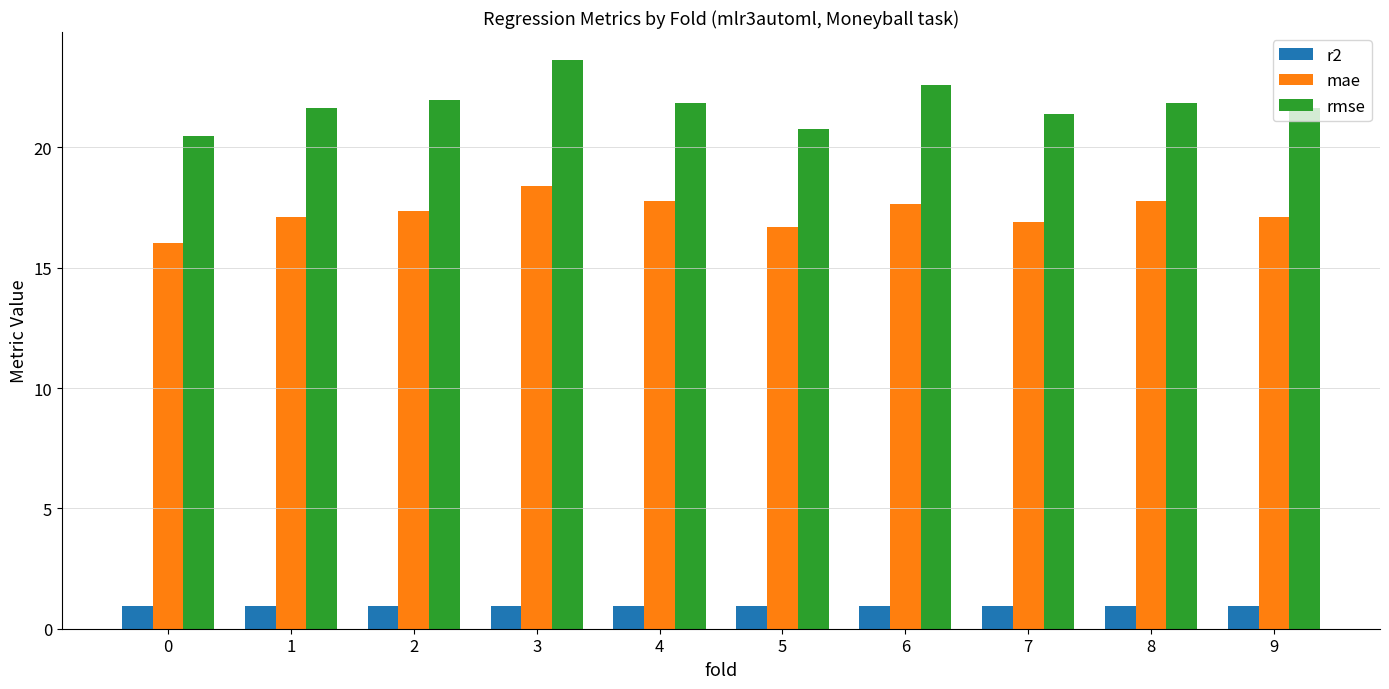

What value does the mae series have at 0?

16.0